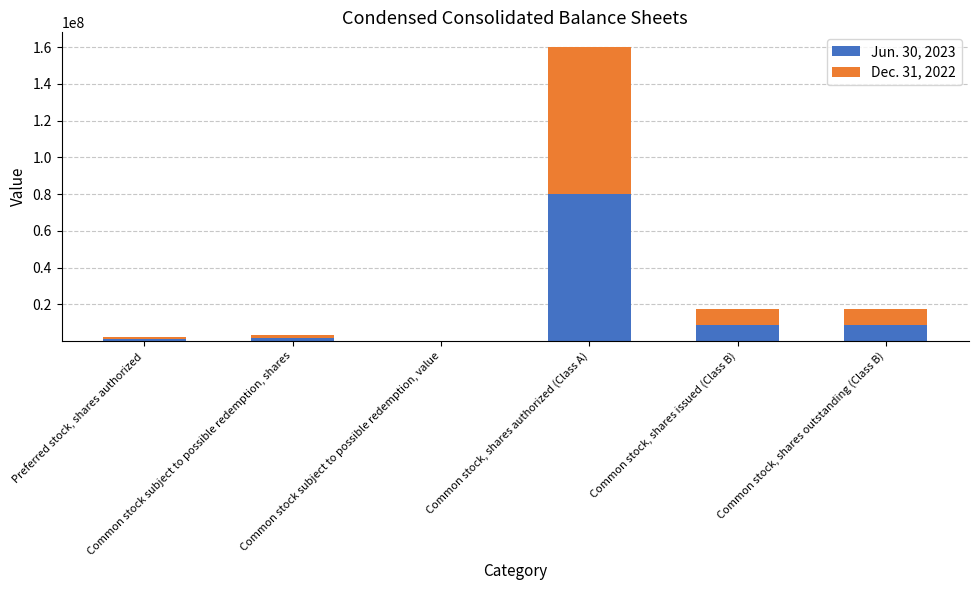

What is the difference between the Jun. 30, 2023 values at Common stock subject to possible redemption, value and Common stock, shares outstanding (Class B)?

8624989.6